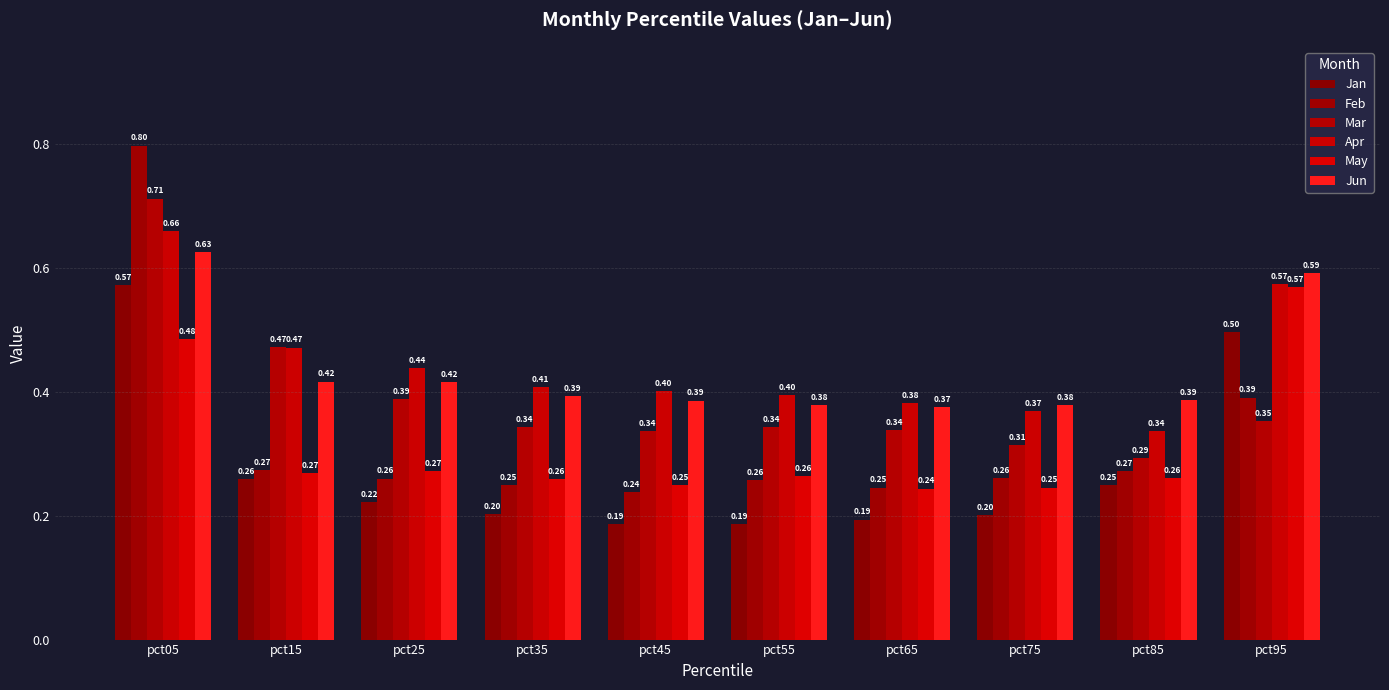

What are all the series names shown in the legend?

Jan, Feb, Mar, Apr, May, Jun